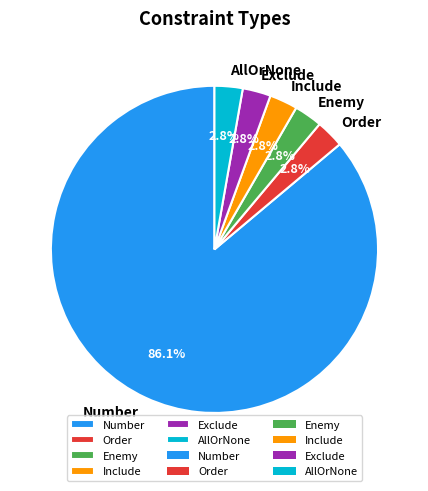

To the nearest percent, what is the difference between the largest and smallest slice percentages?

83%